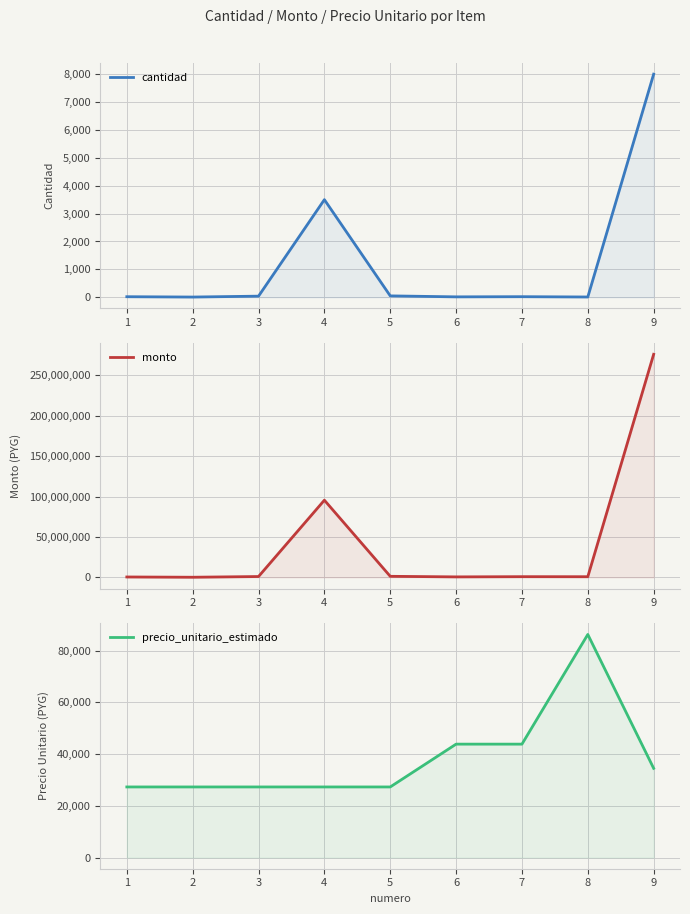

Reading left to right, extract all data points from this chart.

cantidad: 1=20	2=8	3=40	4=3500	5=50	6=15	7=21	8=10	9=8000
monto: 1=546000	2=218400	3=1092000	4=95550000	5=1365000	6=657750	7=920850	8=862500	9=276000000
precio_unitario_estimado: 1=27300	2=27300	3=27300	4=27300	5=27300	6=43850	7=43850	8=86250	9=34500